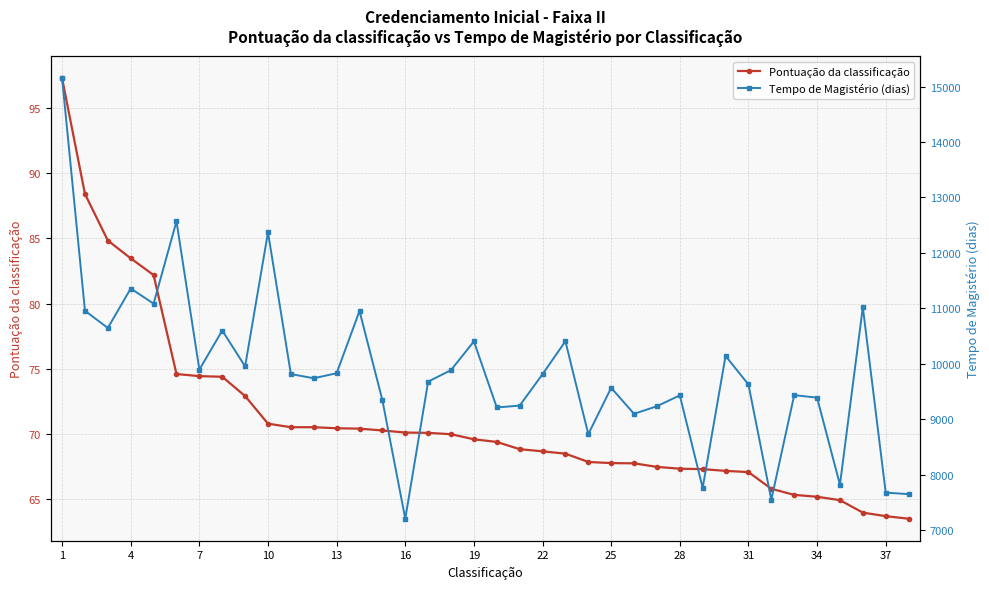

What is the highest value of the Pontuação da classificação series?

97.3